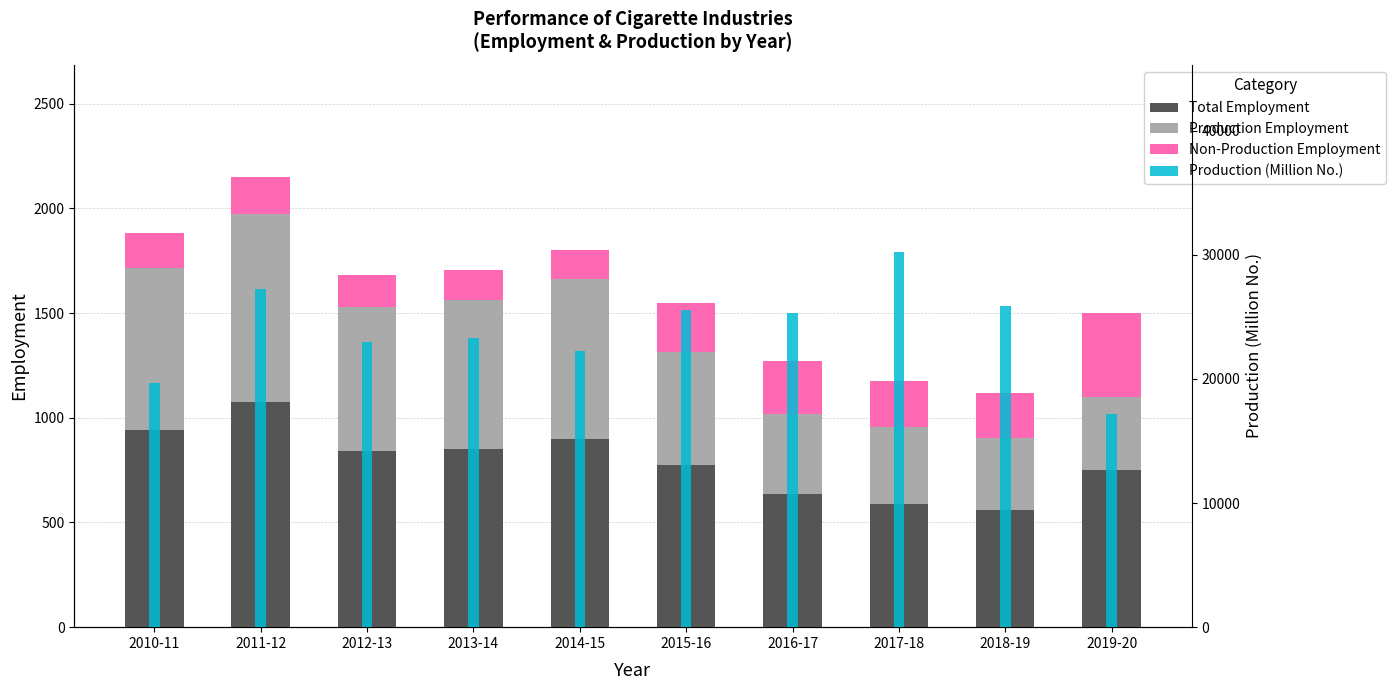

Which series has the largest total across all categories?

Production (Million No.)